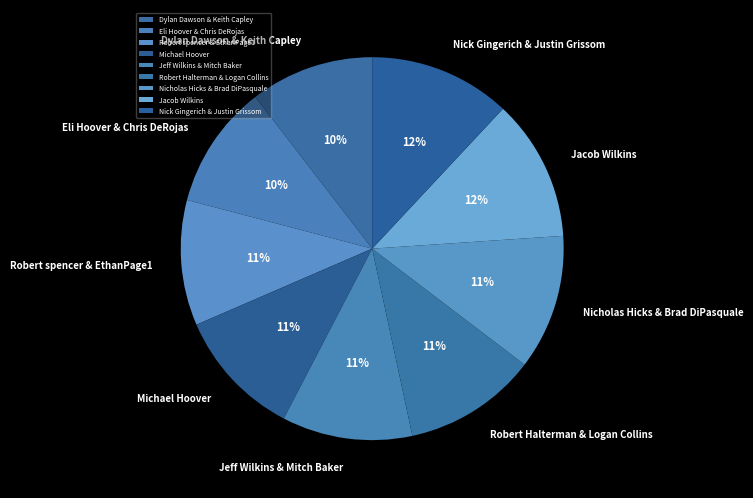

What percentage is the Dylan Dawson & Keith Capley slice, to the nearest percent?

10%